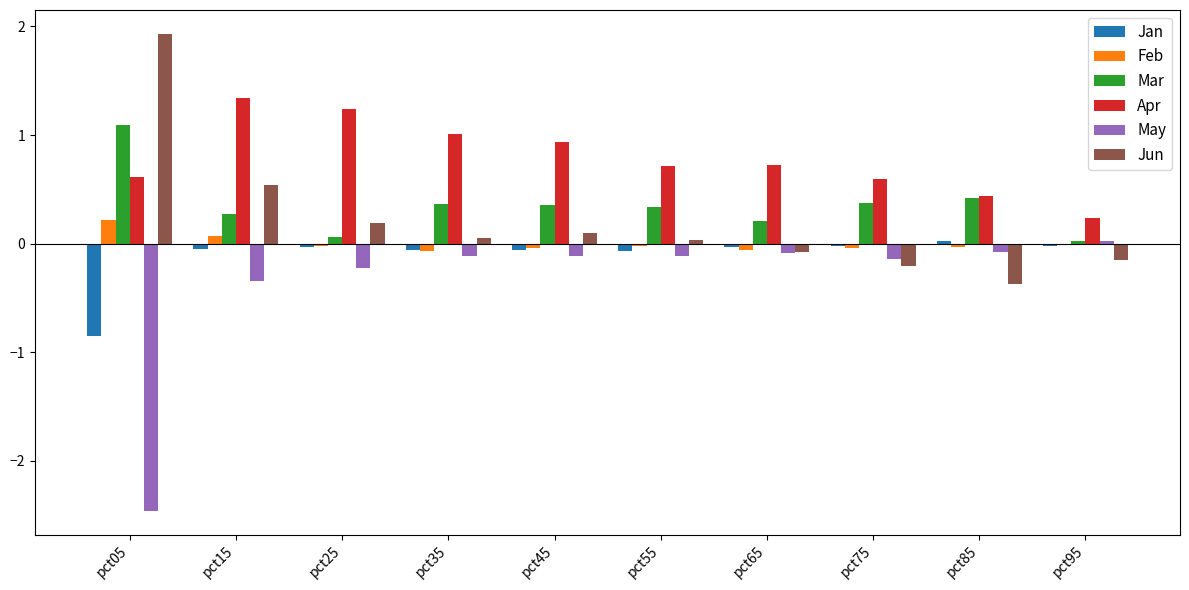

What is the difference between the maximum and minimum values in the Mar series?

1.1